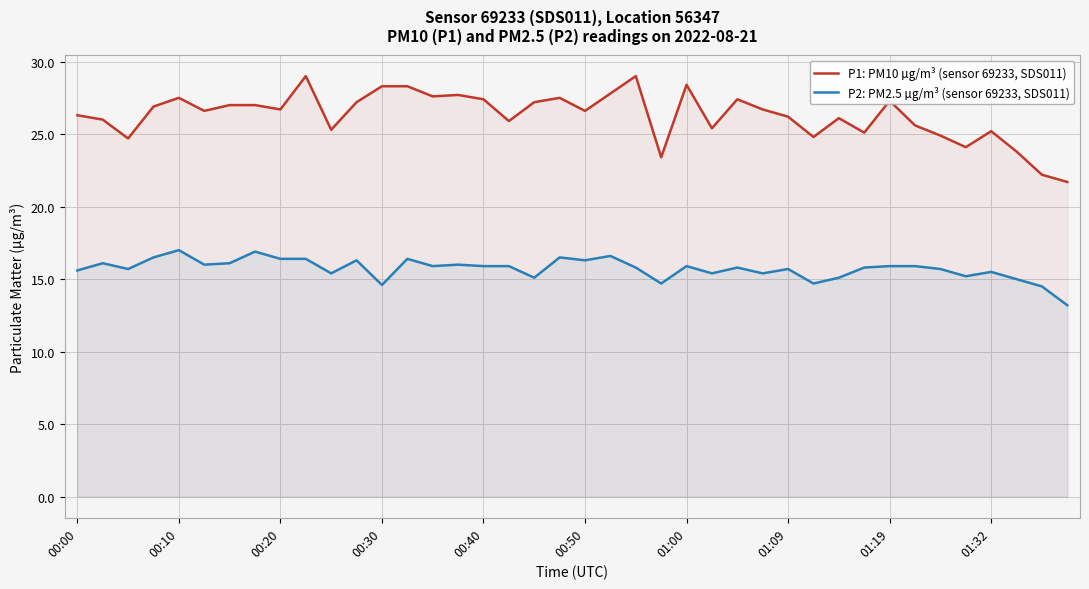

Rank the series by their maximum value, from lowest to highest.

P2: PM2.5 µg/m³ (sensor 69233, SDS011), P1: PM10 µg/m³ (sensor 69233, SDS011)